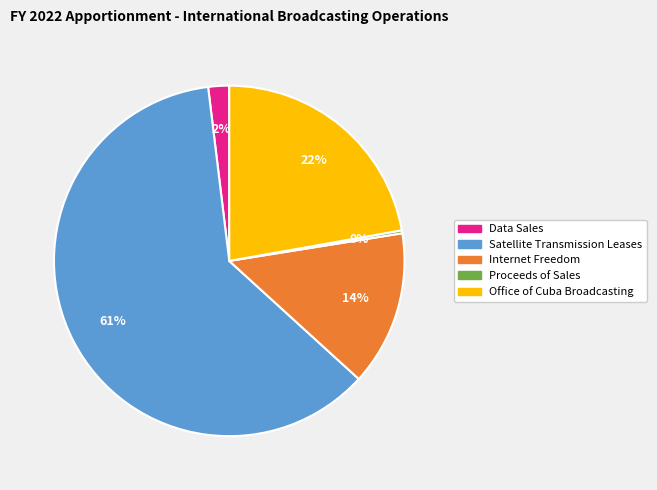

Is the sum of Satellite Transmission Leases and Internet Freedom greater than half?

Yes